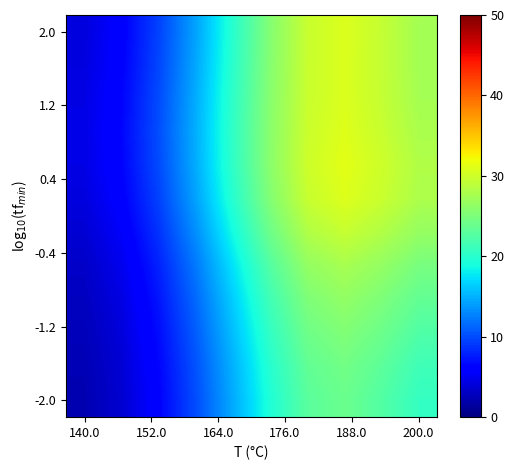

Which label corresponds to the smallest value in the chart?

140.0